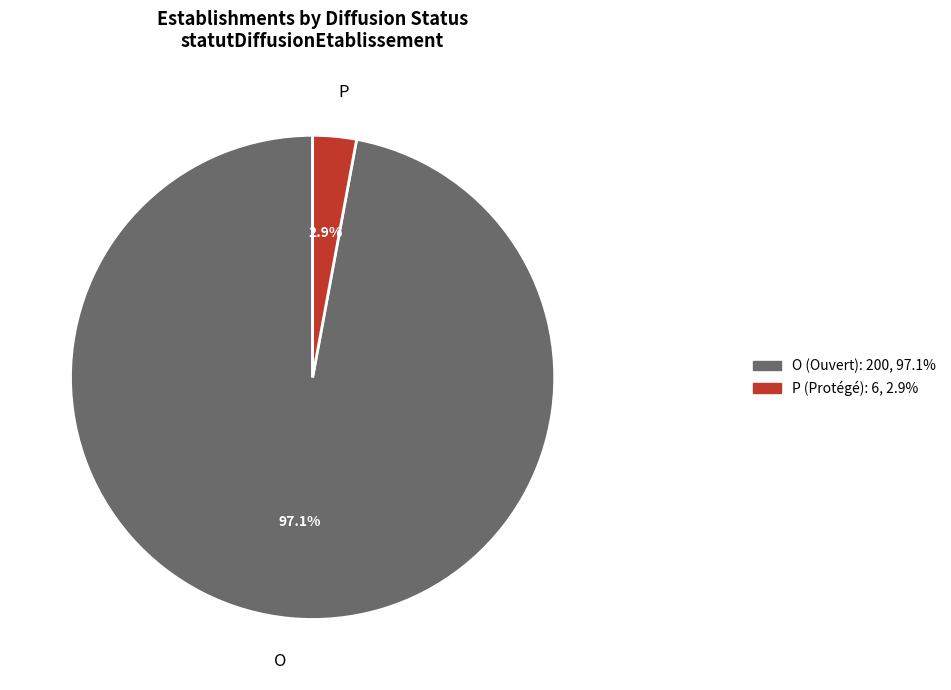

Which slice is the smallest?

P